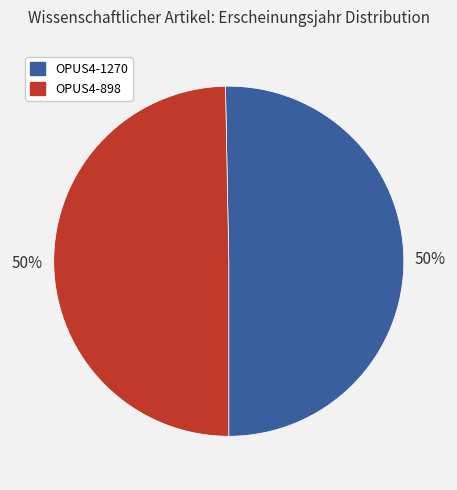

The OPUS4-1270 slice represents 58% of the pie. True or false?

False